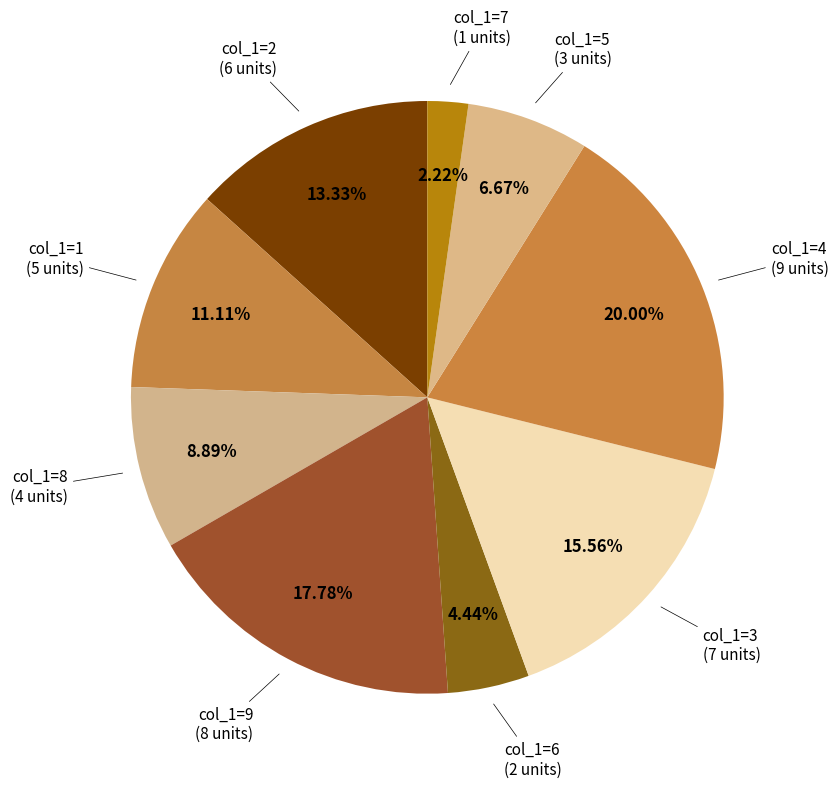

How many slices are in this pie chart?

9